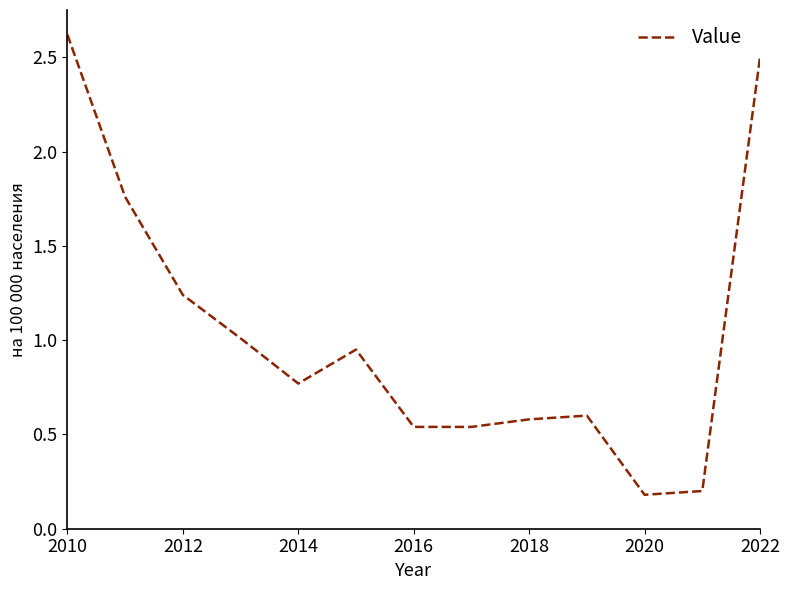

What is the smallest value displayed?

0.2